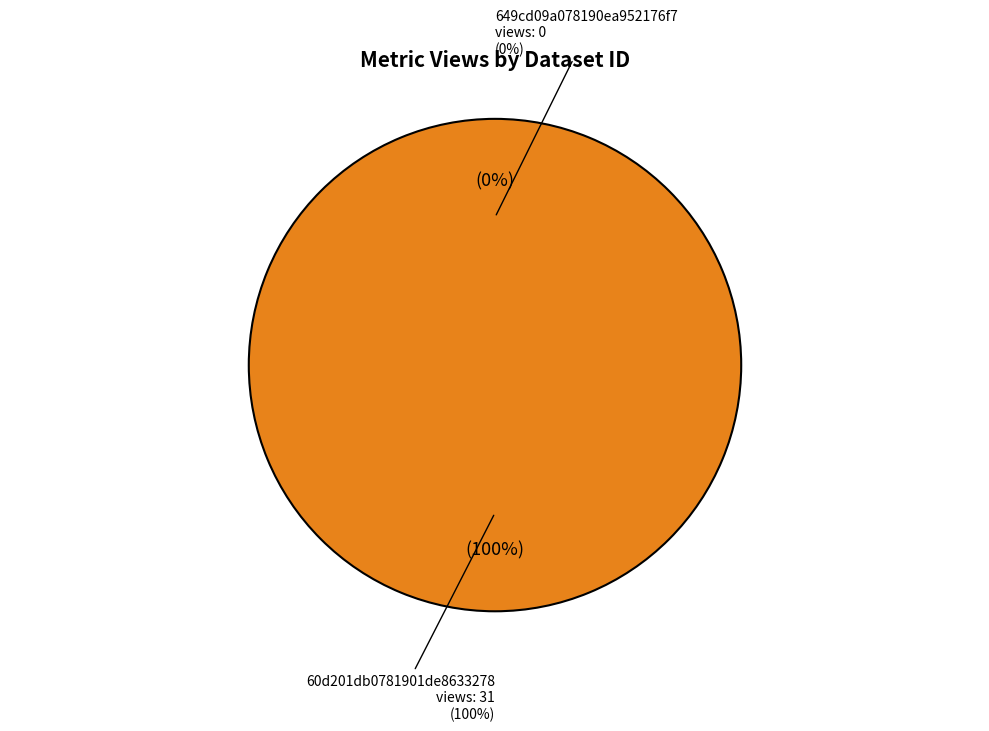

How many slices are in this pie chart?

2